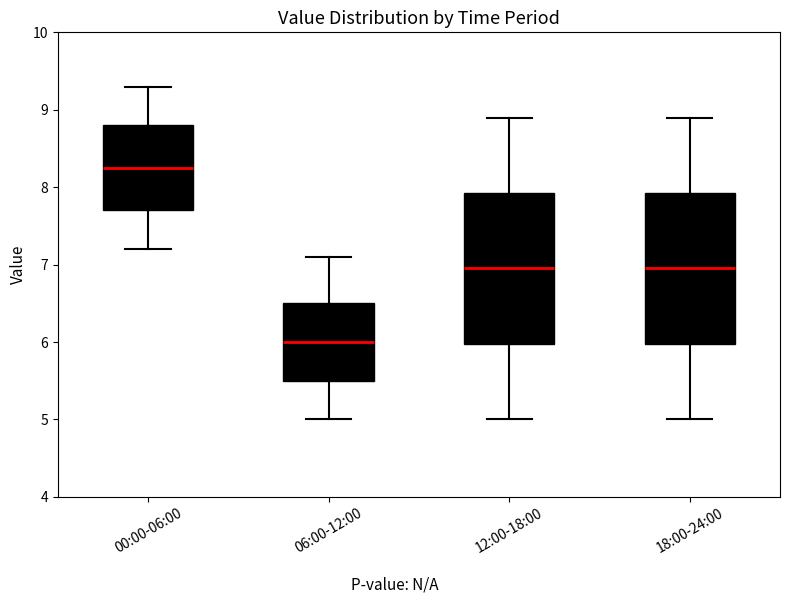

Reading left to right, read every box against the y-axis: the position of its median line, the range the box covers, and the ends of its whiskers. The values are not printed on the chart, so give them approximately, as read against the axis.

00:00-06:00: median 8.3, box 7.7 to 8.8, whiskers 7.2 to 9.3
06:00-12:00: median 6.0, box 5.5 to 6.5, whiskers 5.0 to 7.1
12:00-18:00: median 7.0, box 6.0 to 7.9, whiskers 5.0 to 8.9
18:00-24:00: median 7.0, box 6.0 to 7.9, whiskers 5.0 to 8.9